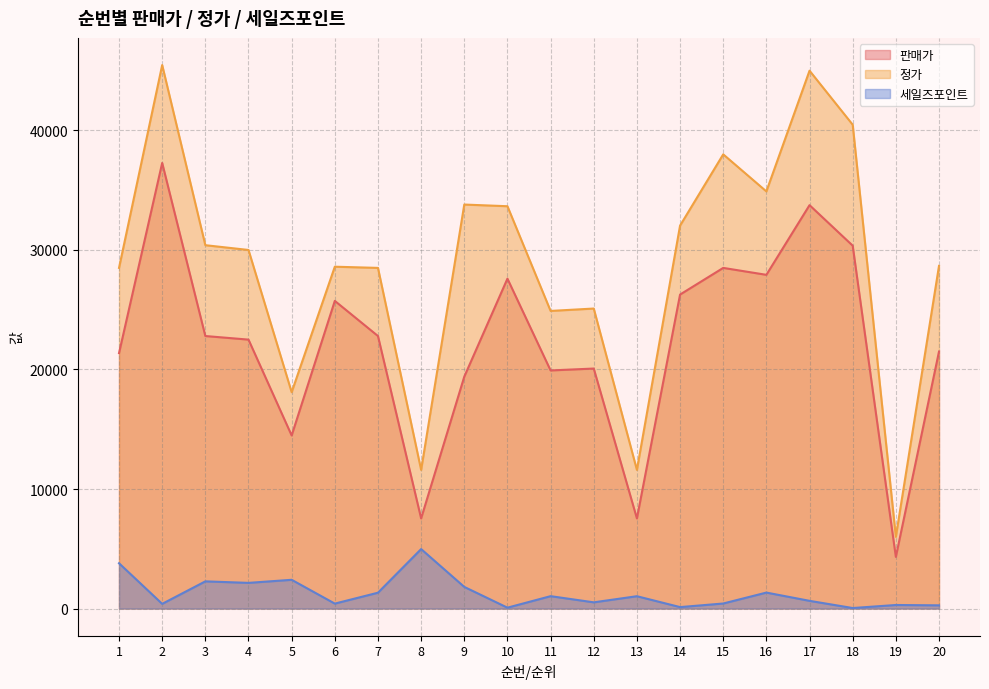

What is the spread (max minus min) of values at 4?

27852